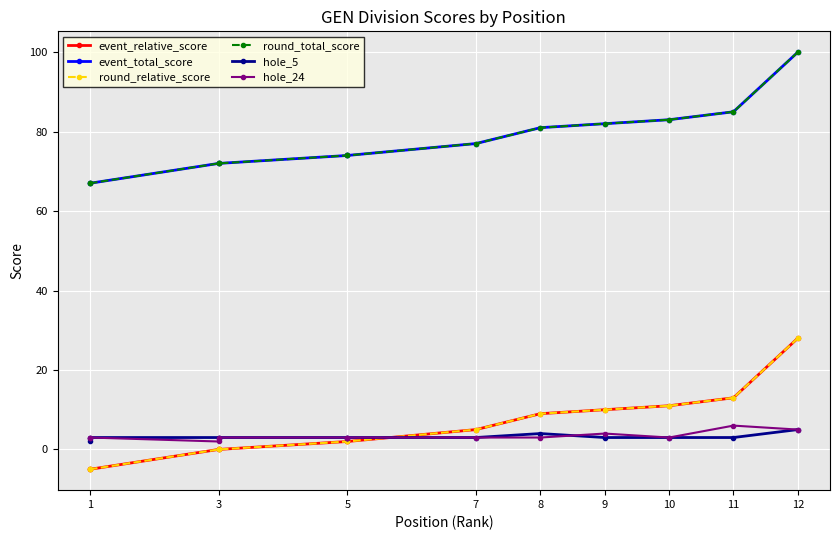

The hole_5 series shows 5 at 10. True or false?

False